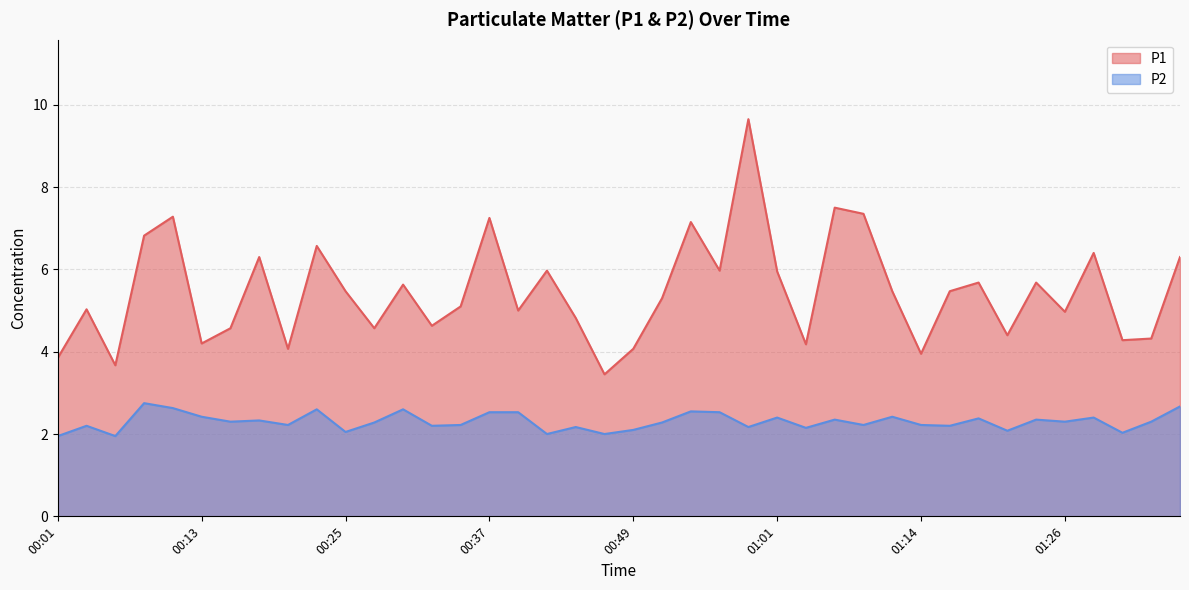

What are all the series names shown in the legend?

P1, P2